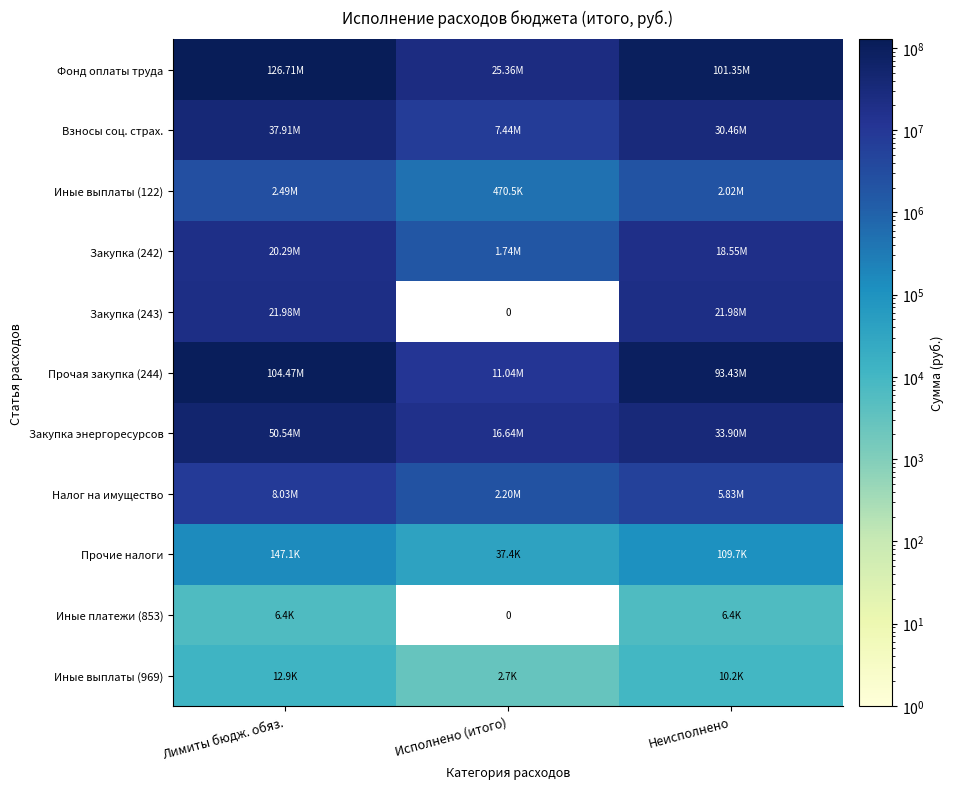

Where does the Иные выплаты (122) series first go above 2018474?

Лимиты бюдж. обяз.